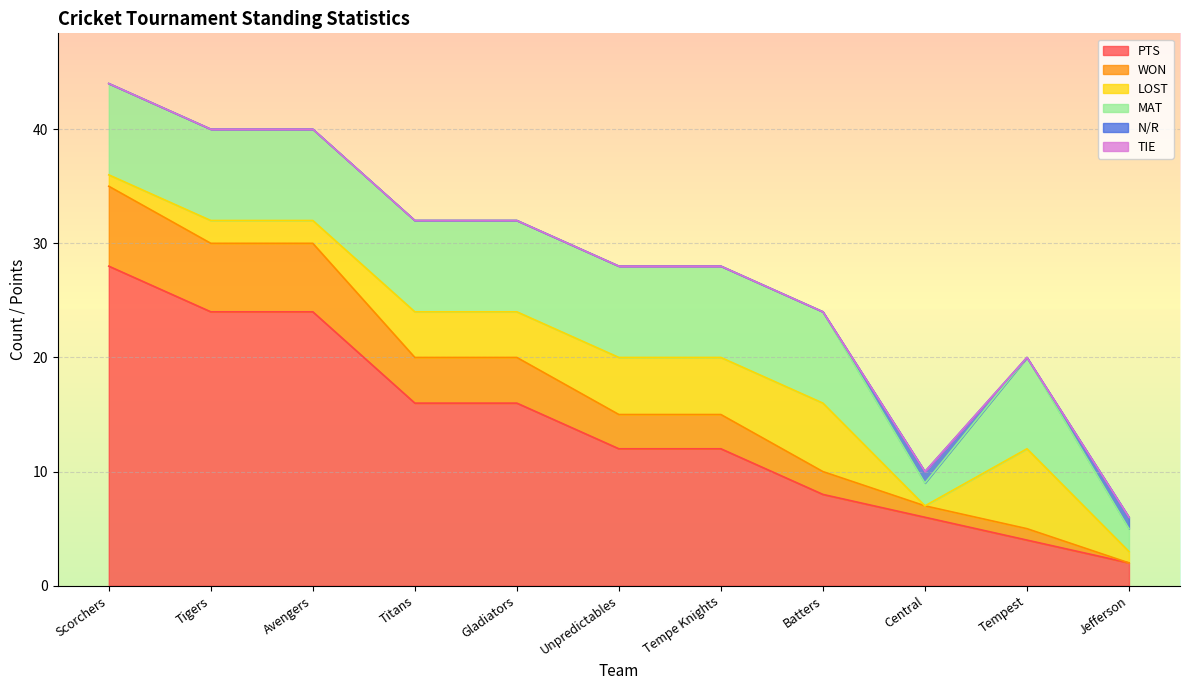

Reading left to right, what are all the values shown in this chart?

PTS: Scorchers=28	Tigers=24	Avengers=24	Titans=16	Gladiators=16	Unpredictables=12	Tempe Knights=12	Batters=8	Central=6	Tempest=4	Jefferson=2
WON: Scorchers=7	Tigers=6	Avengers=6	Titans=4	Gladiators=4	Unpredictables=3	Tempe Knights=3	Batters=2	Central=1	Tempest=1	Jefferson=0
LOST: Scorchers=1	Tigers=2	Avengers=2	Titans=4	Gladiators=4	Unpredictables=5	Tempe Knights=5	Batters=6	Central=0	Tempest=7	Jefferson=1
MAT: Scorchers=8	Tigers=8	Avengers=8	Titans=8	Gladiators=8	Unpredictables=8	Tempe Knights=8	Batters=8	Central=2	Tempest=8	Jefferson=2
N/R: Scorchers=0	Tigers=0	Avengers=0	Titans=0	Gladiators=0	Unpredictables=0	Tempe Knights=0	Batters=0	Central=1	Tempest=0	Jefferson=1
TIE: Scorchers=0	Tigers=0	Avengers=0	Titans=0	Gladiators=0	Unpredictables=0	Tempe Knights=0	Batters=0	Central=0	Tempest=0	Jefferson=0